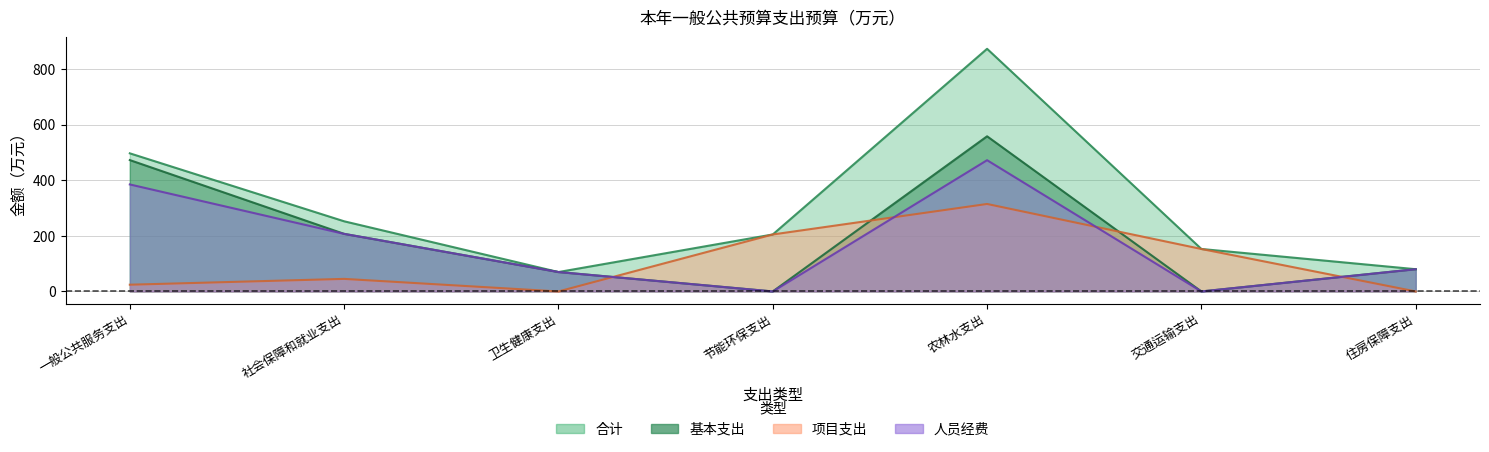

How many interior local valleys does the 人员经费 series have?

2